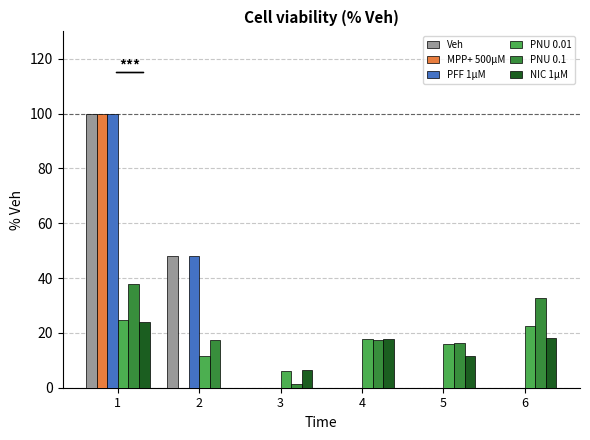

Between 1 and 2, which series saw the biggest shift?

MPP+ 500μM